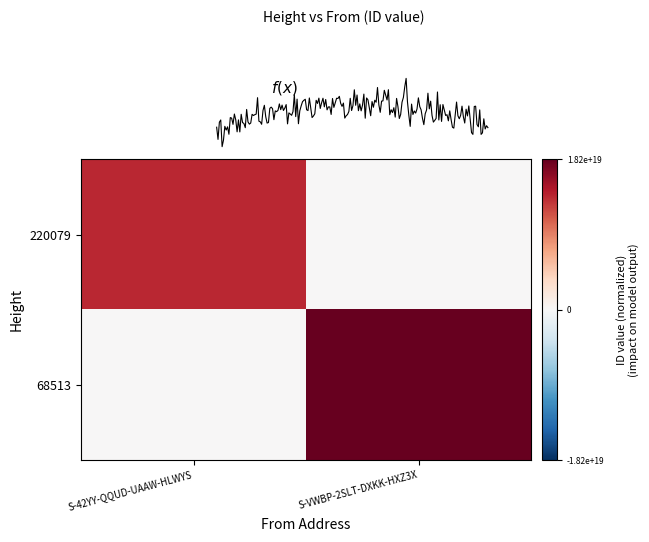

Rank the categories by 220079 value from lowest to highest.

S-VWBP-2SLT-DXKK-HXZ3X, S-42YY-QQUD-UAAW-HLWYS